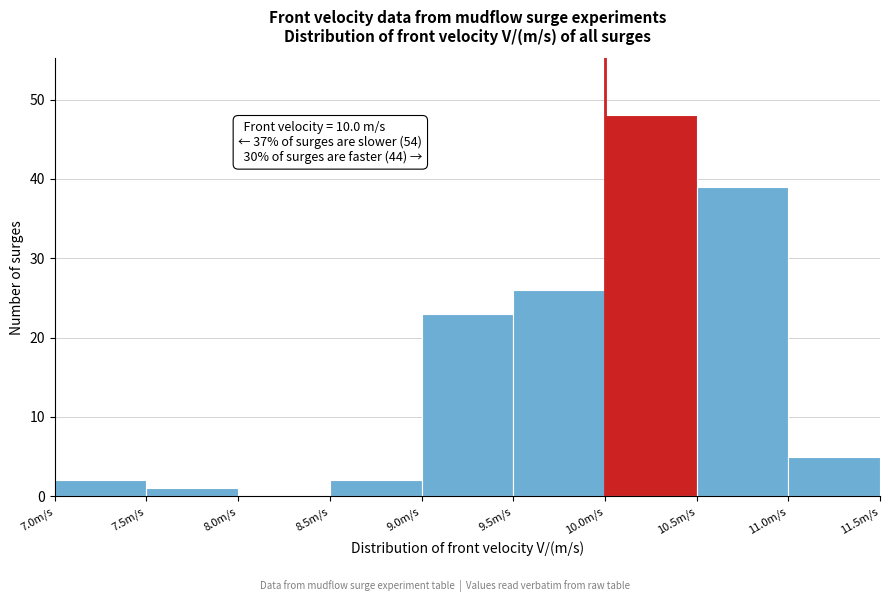

Which range on the x-axis has the tallest bar?

10.0 to 10.5